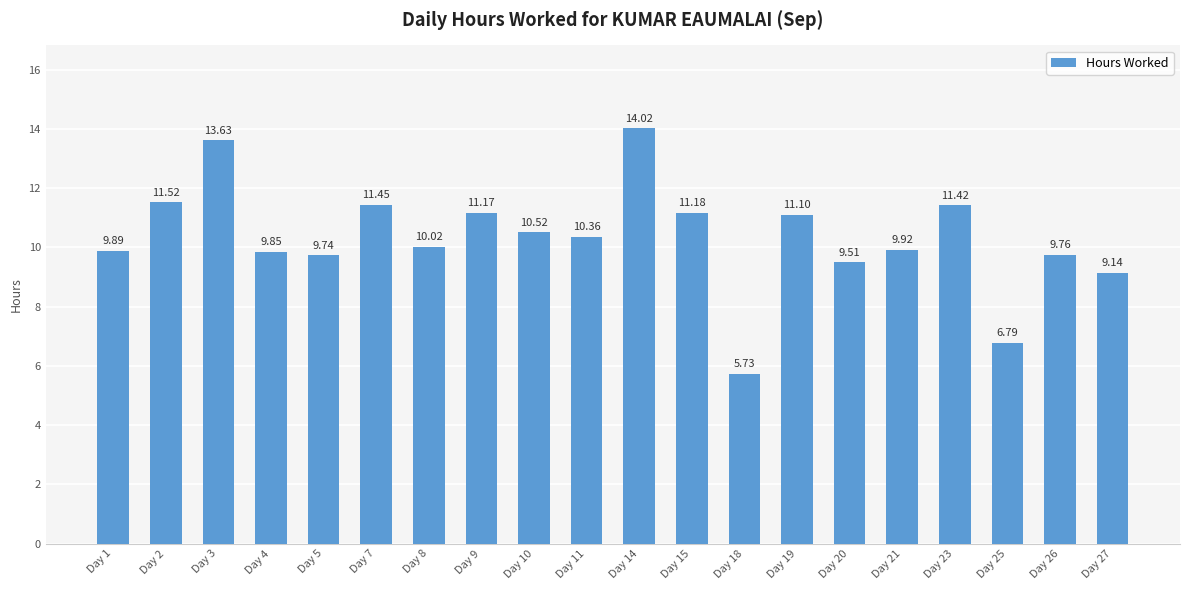

What is the approximate value at Day 15?

11.2